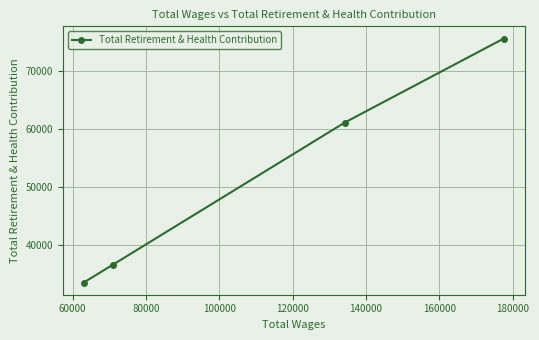

Reading left to right, list all the values displayed in this chart.

33468.0	36564.0	61084.5	75581.0